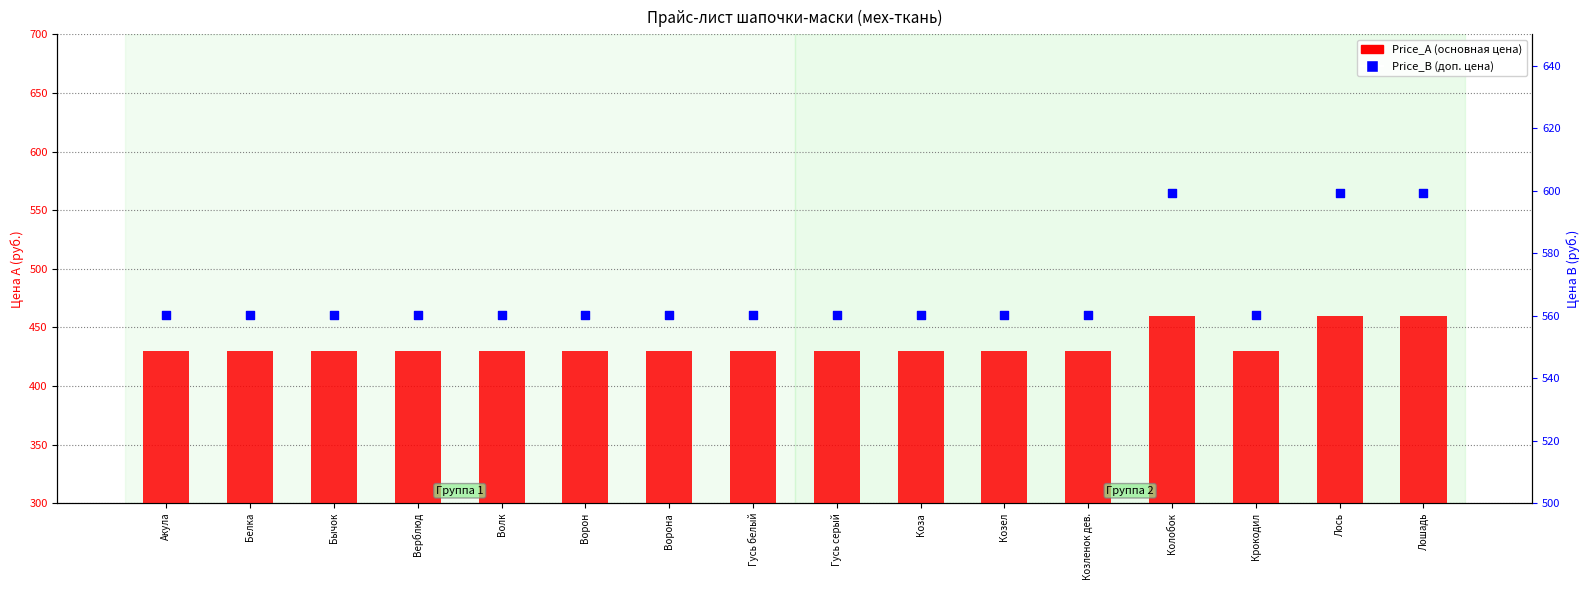

At which category is the sum across all series the highest?

Колобок